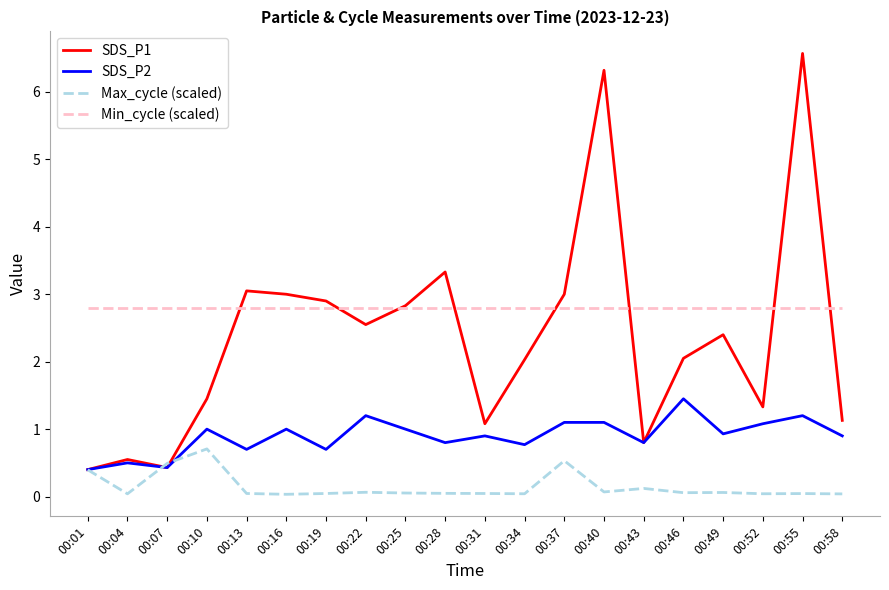

At which category does SDS_P2 reach its first local peak?

00:04